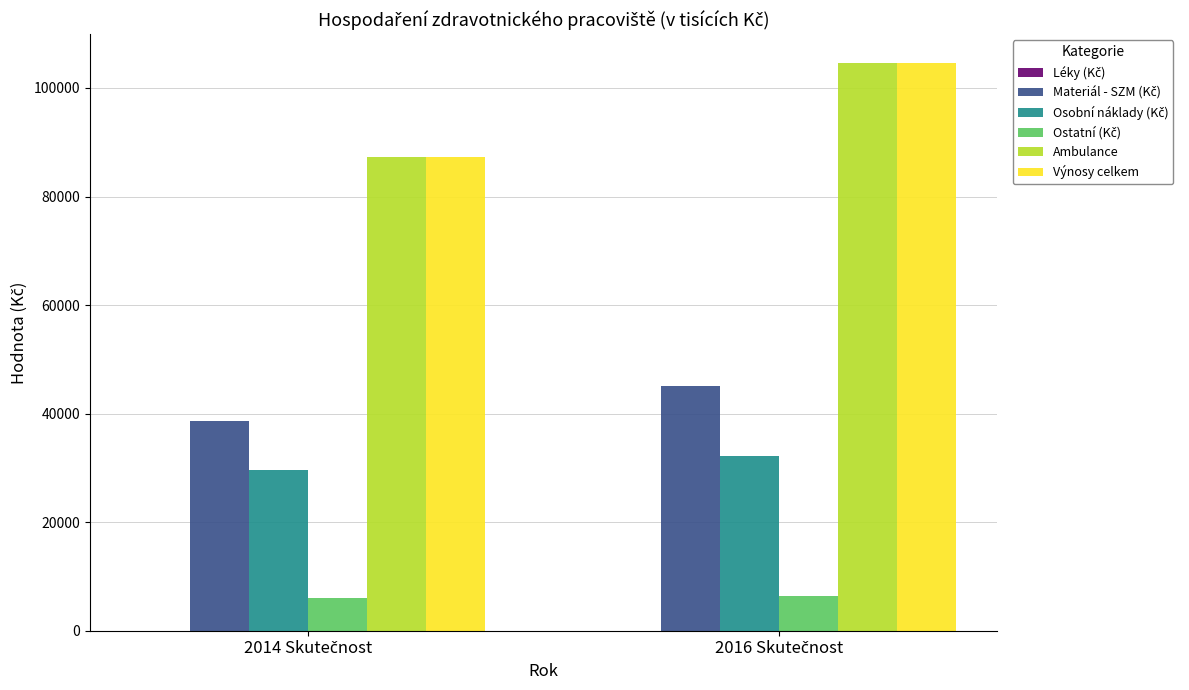

What is the maximum value shown in the chart?

104668.4